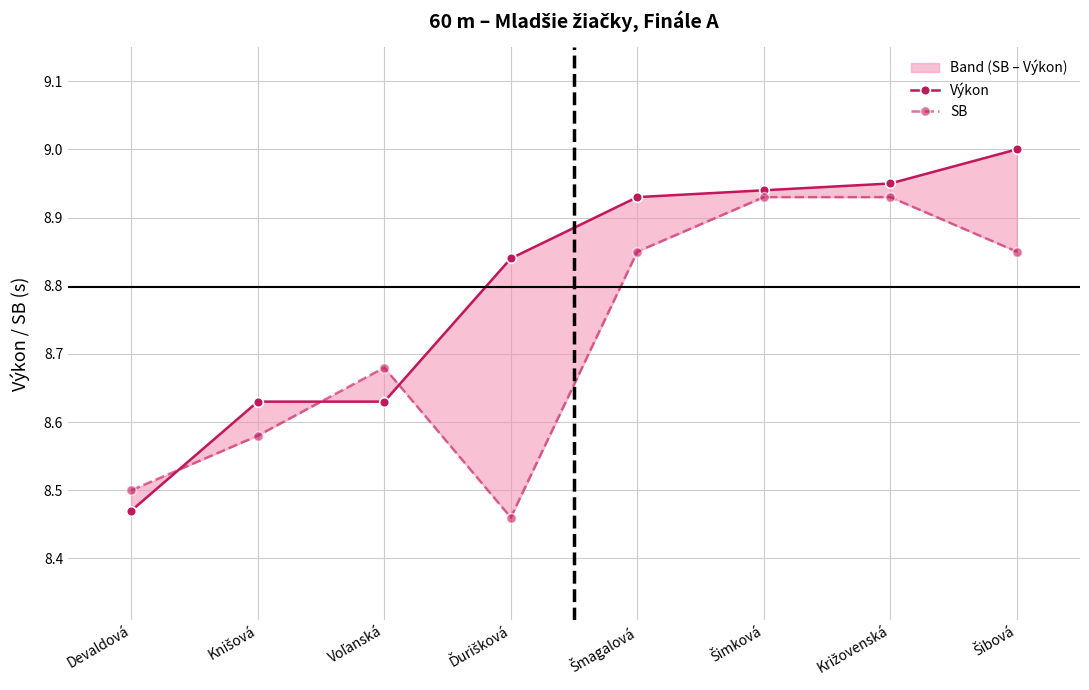

The value of SB at Šimková is 8.9. True or false?

True